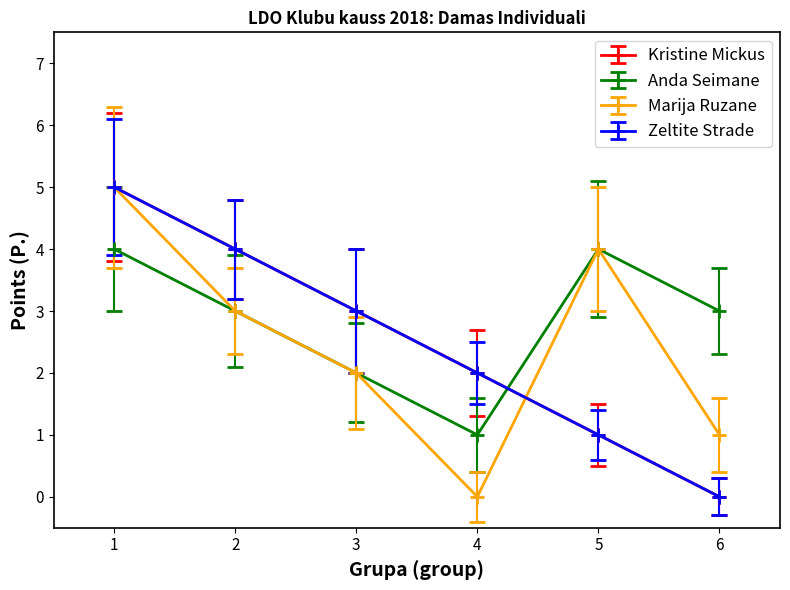

How many lines are shown in the chart?

4